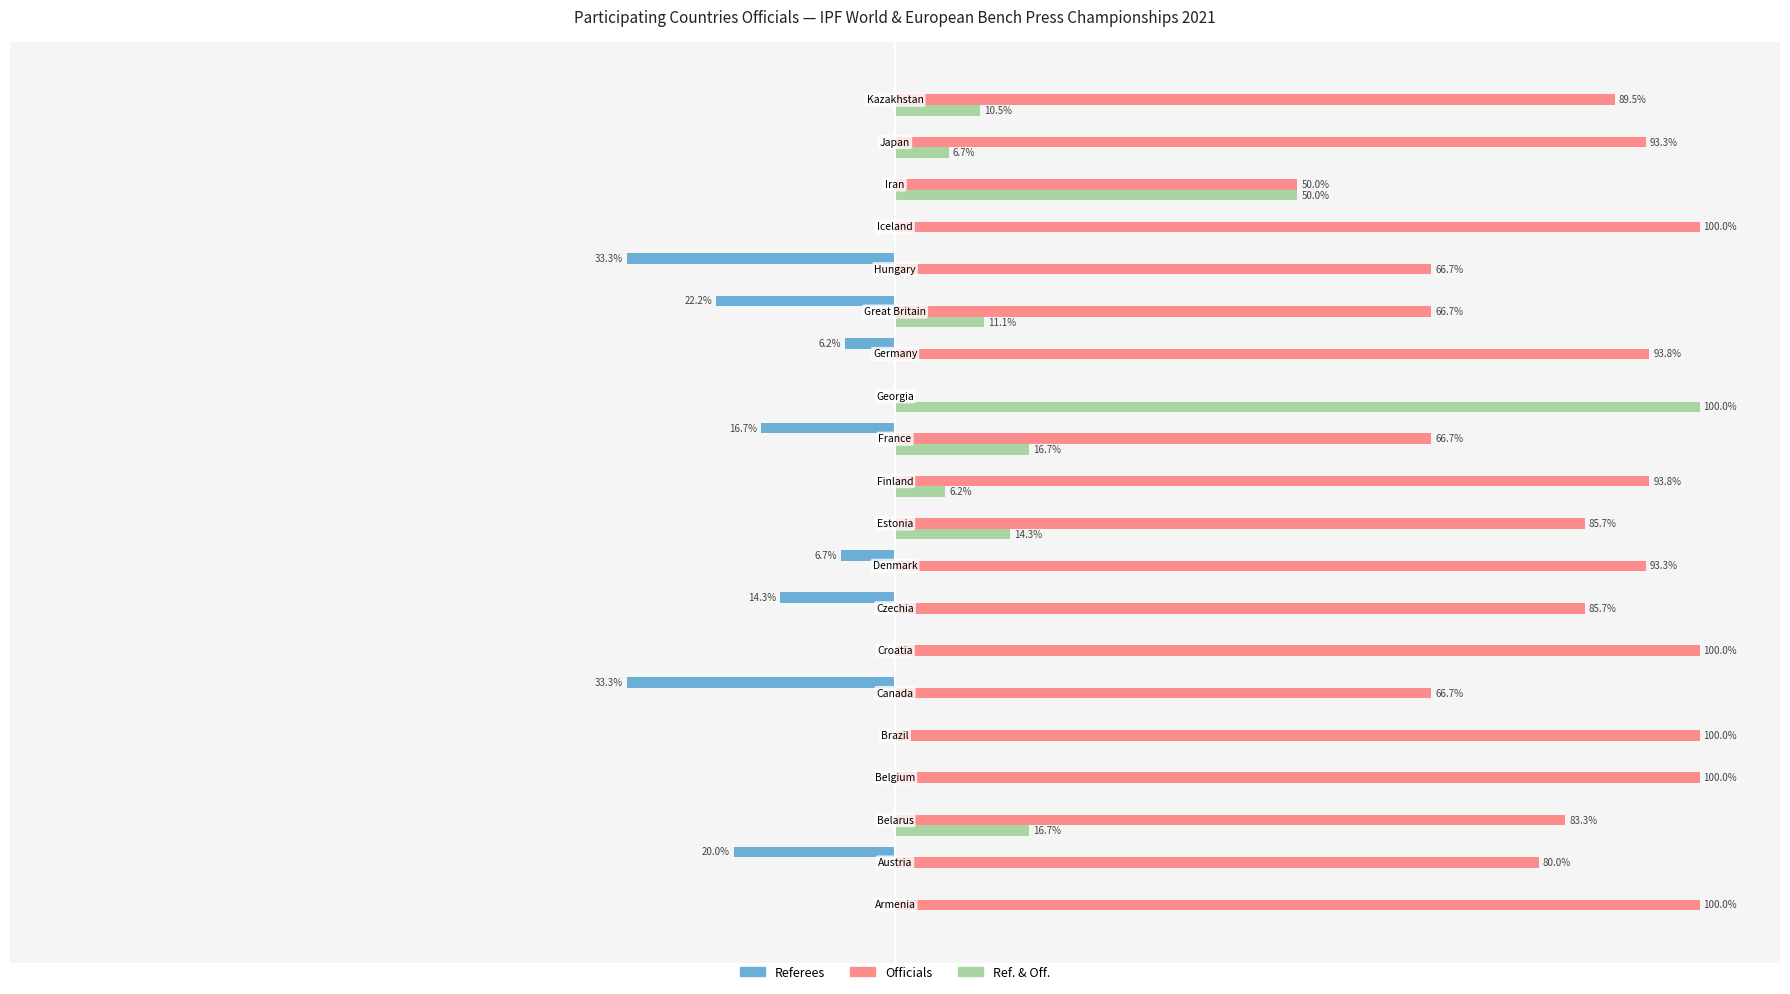

What are all the series names shown in the legend?

Referees, Officials, Ref. & Off.